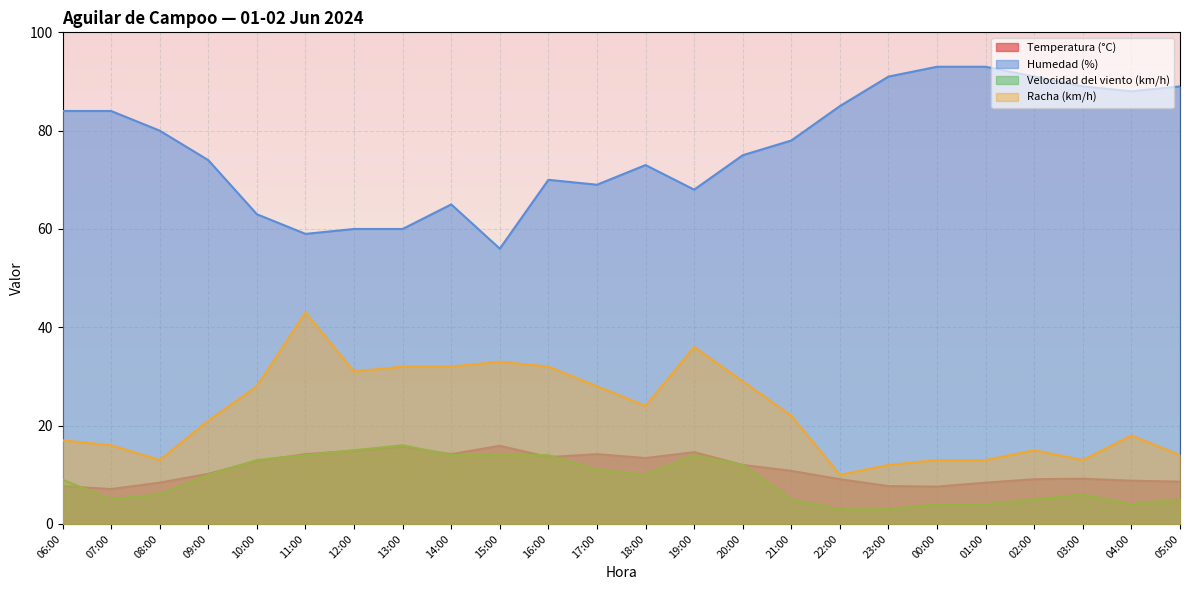

Where is Velocidad del viento (km/h) nearest to the value 9?

06:00